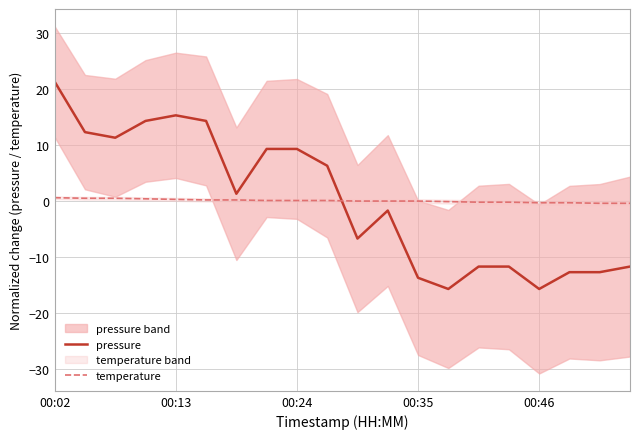

Does the chart have visible grid lines?

Yes